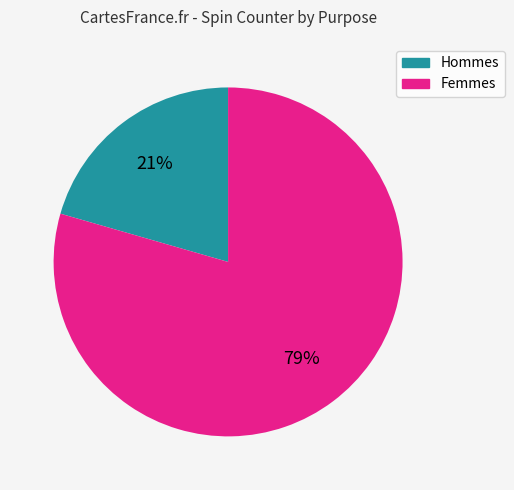

How many slices are in this pie chart?

2